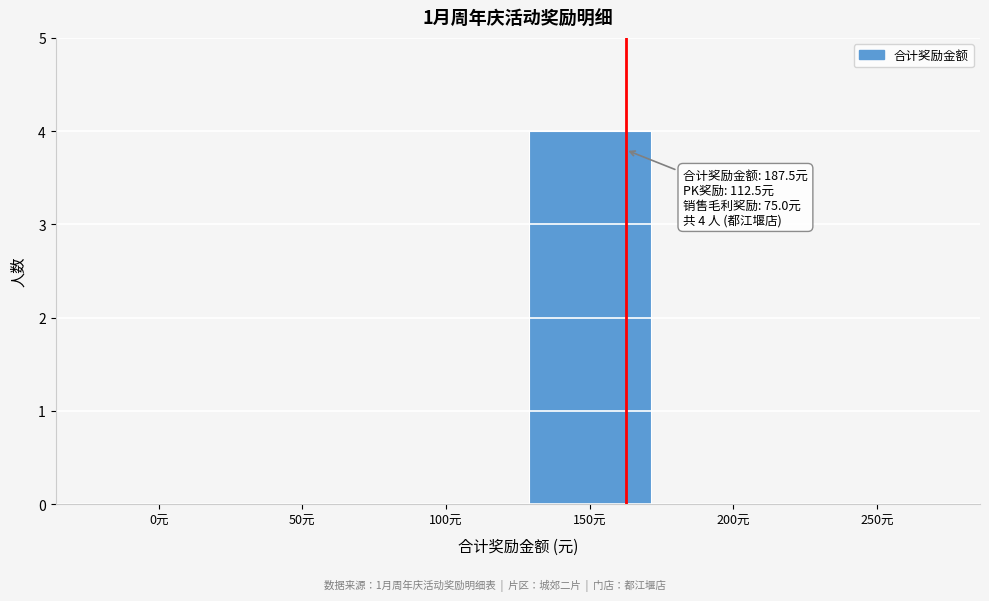

Reading left to right, transcribe all the data shown in this chart.

0元=0	50元=0	100元=0	150元=4	200元=0	250元=0